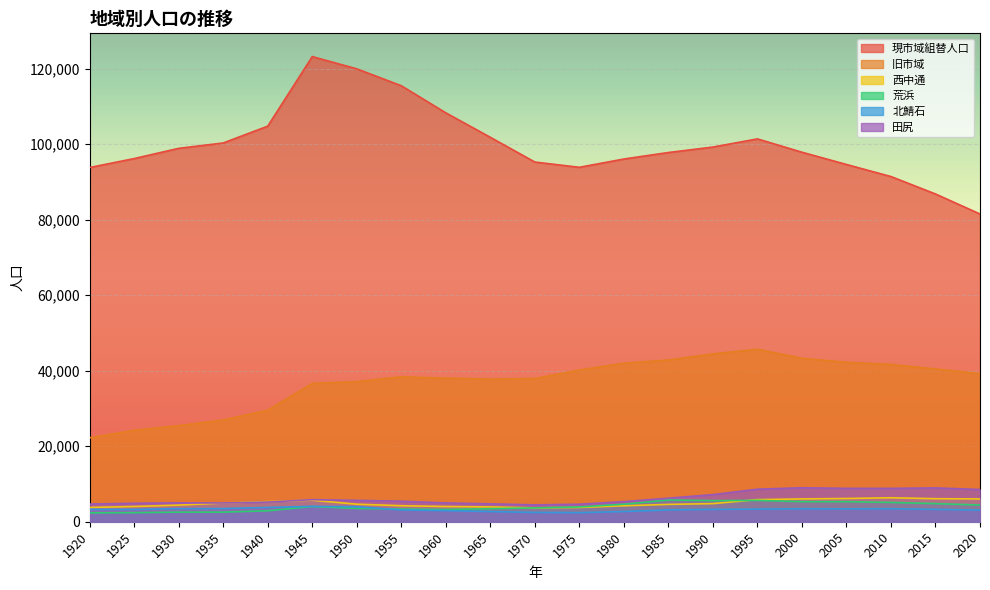

Between 2000 and 1955, which is larger?

1955